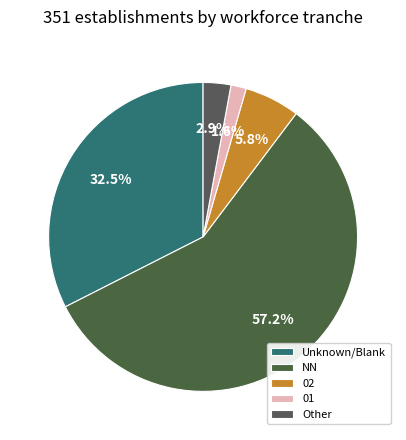

How many segments does this pie chart have?

5